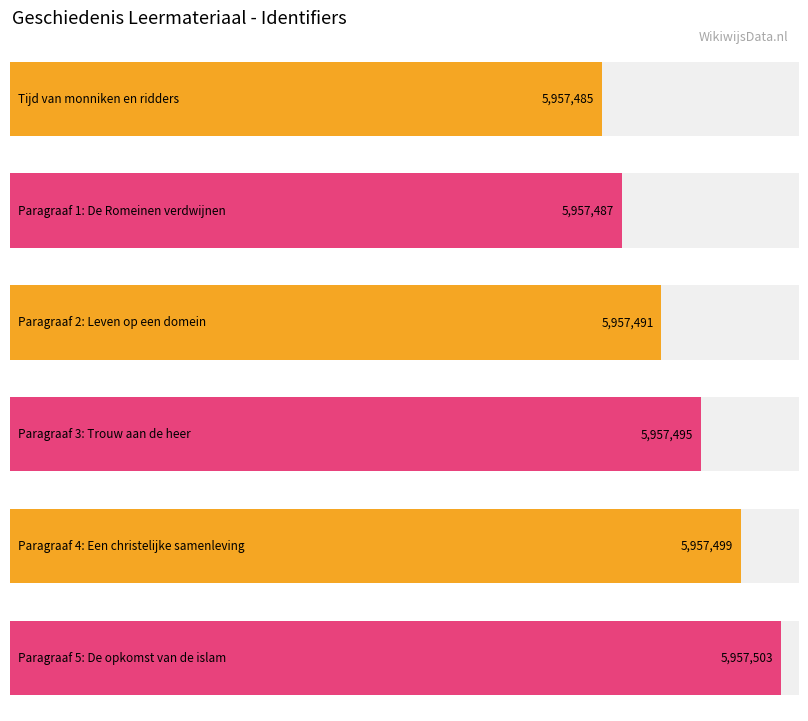

What is the ratio of the value at Paragraaf 5: De opkomst van de islam to the value at Tijd van monniken en ridders?

1.0